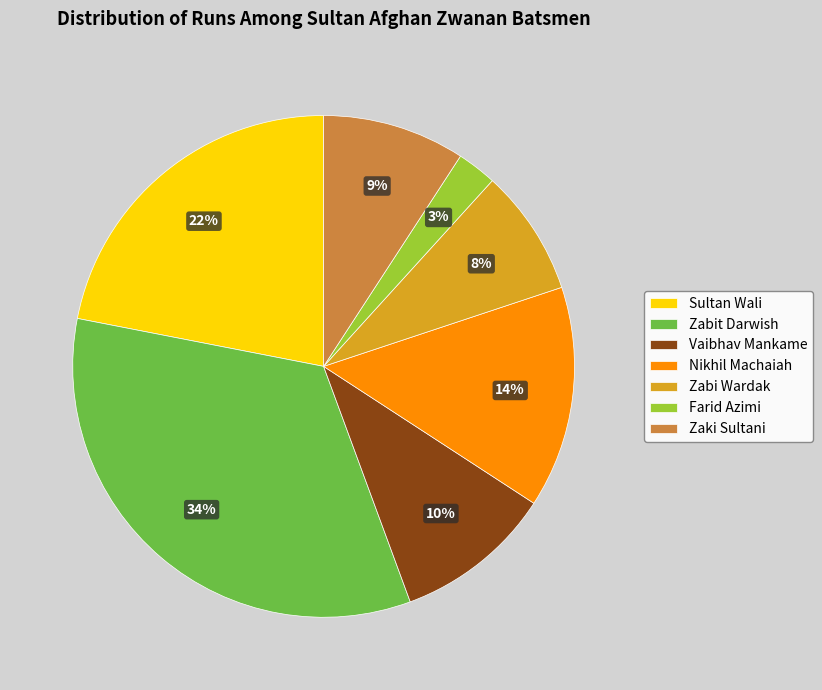

To the nearest percent, what portion does Nikhil Machaiah represent?

14%